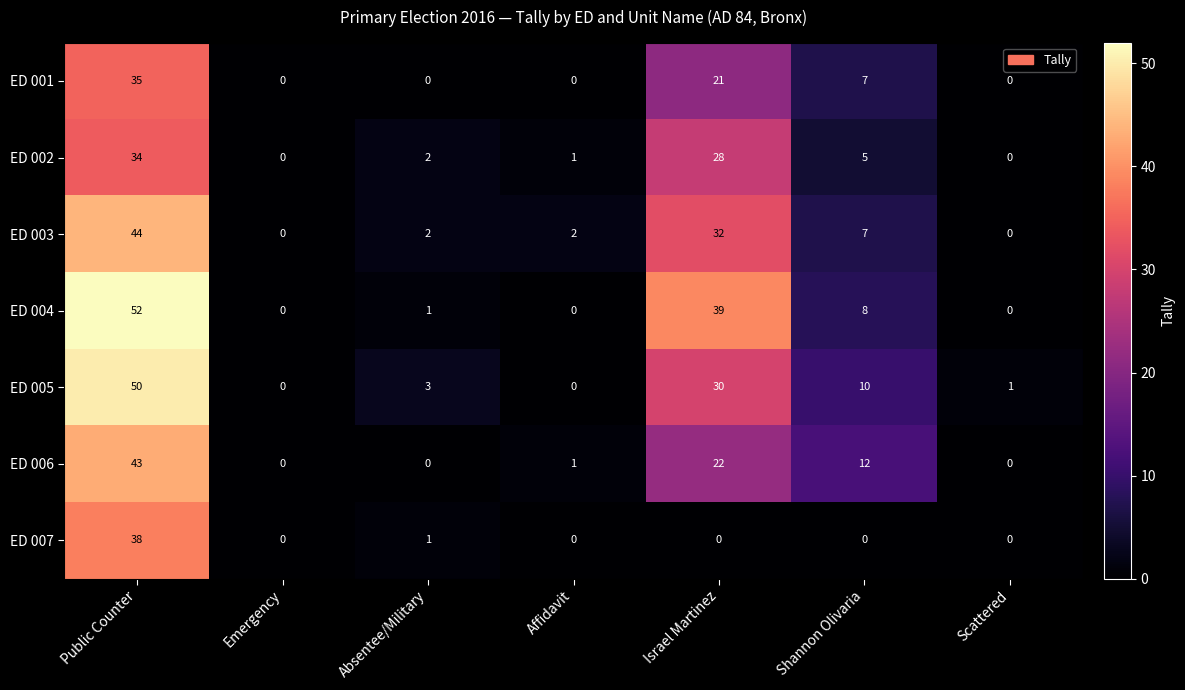

Is it true that ED 001 equals 9 at Shannon Olivaria?

False